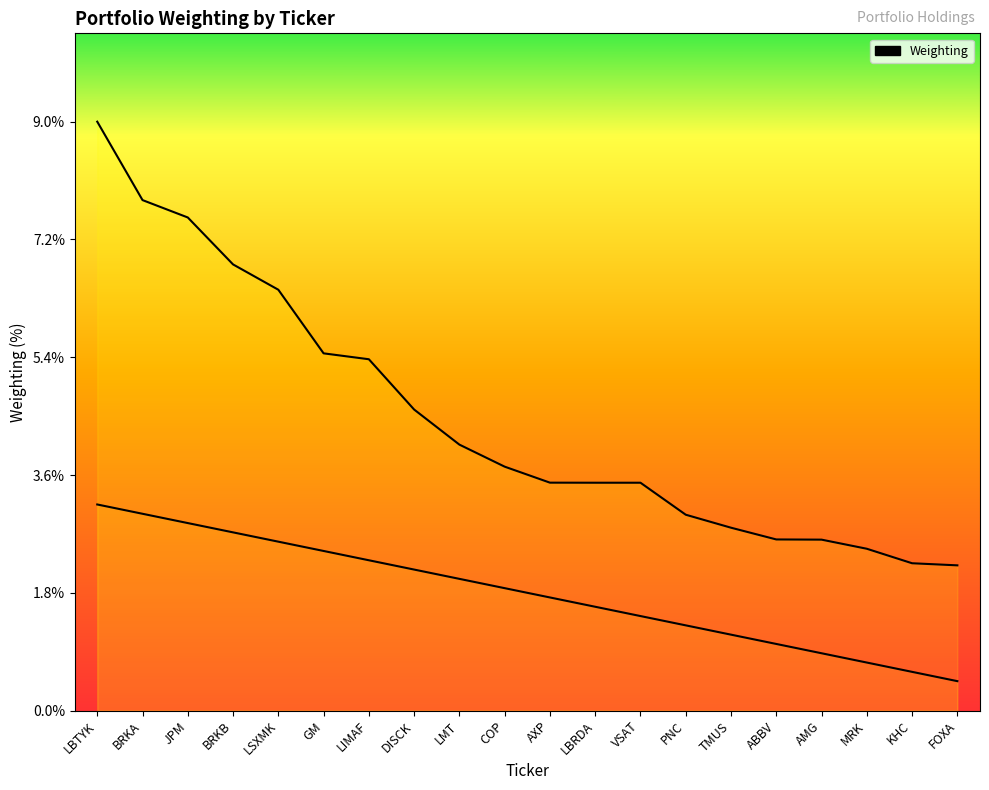

Count the number of data series in this chart.

1